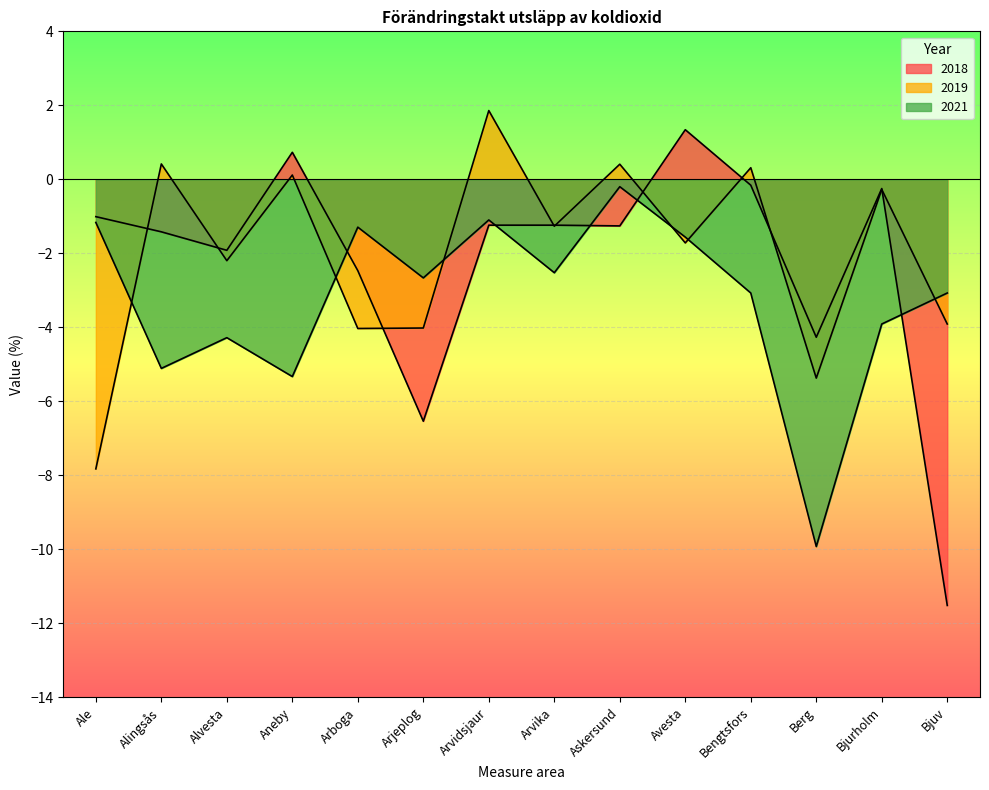

At which category does 2021 reach its first local peak?

Alvesta